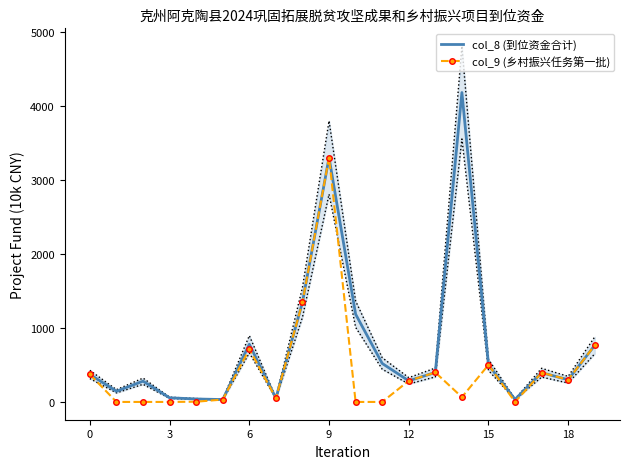

True or false: col_9 (乡村振兴任务第一批) and col_8 (到位资金合计) cross at least once.

False